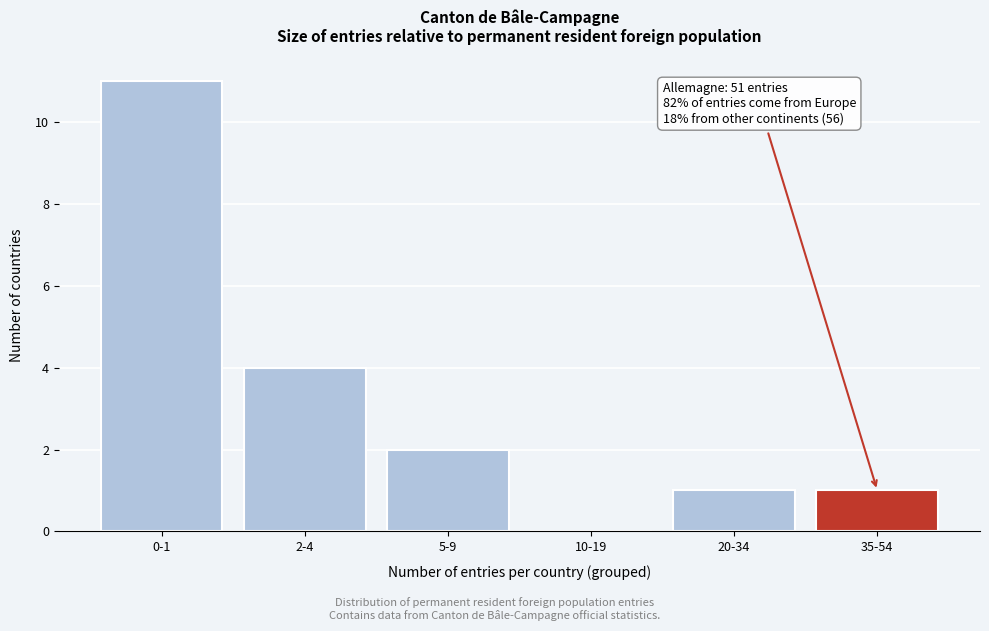

Reading left to right, list all the values displayed in this chart.

0-1=11	2-4=4	5-9=2	10-19=0	20-34=1	35-54=1